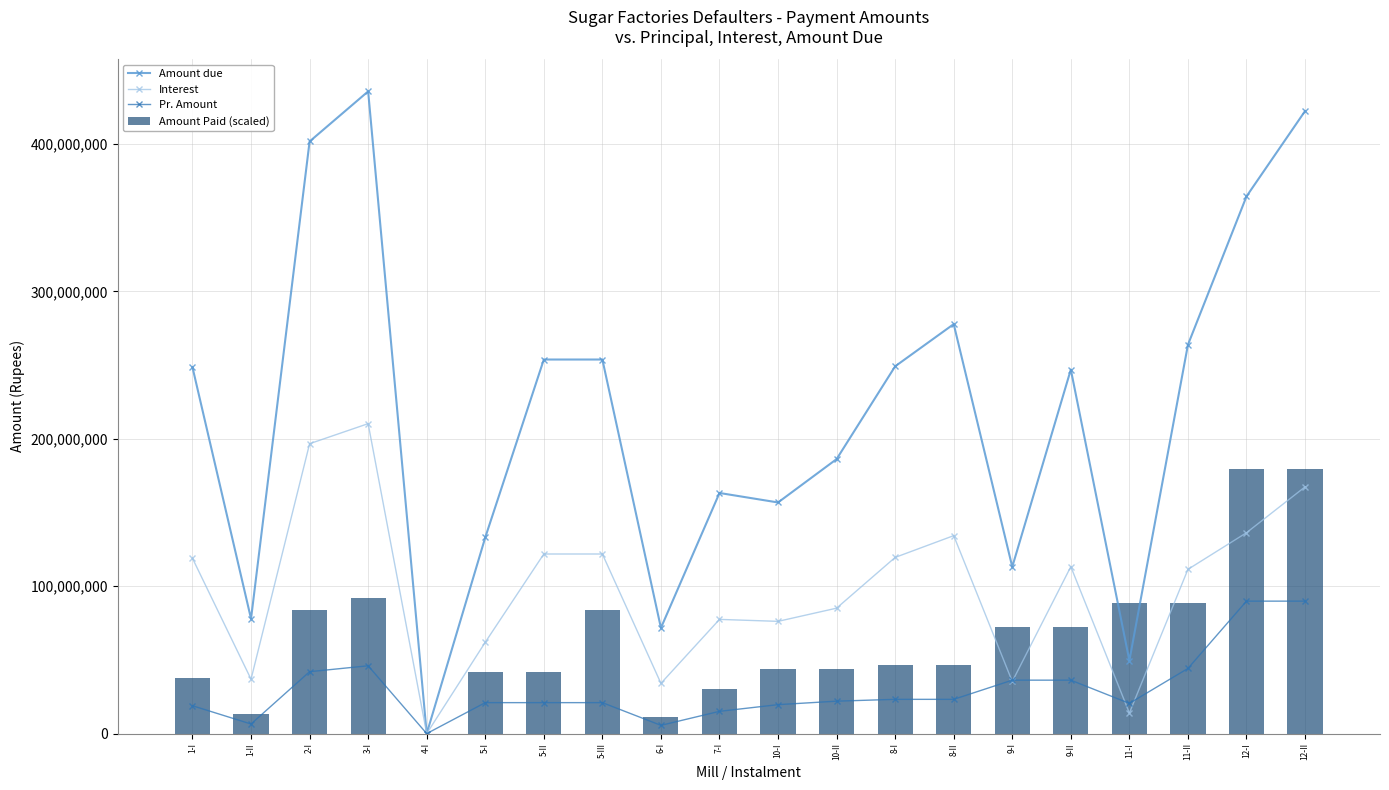

Is it true that Amount due equals 186213112.8 at 10-II?

True